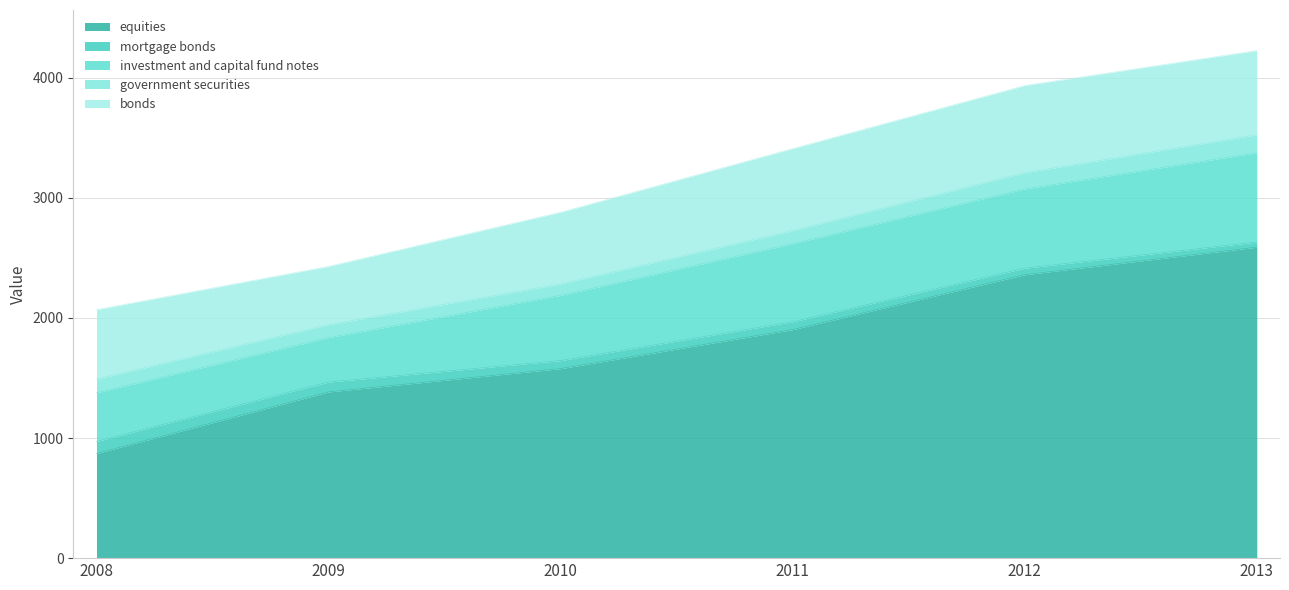

Is it true that bonds equals 865 at 2009?

False